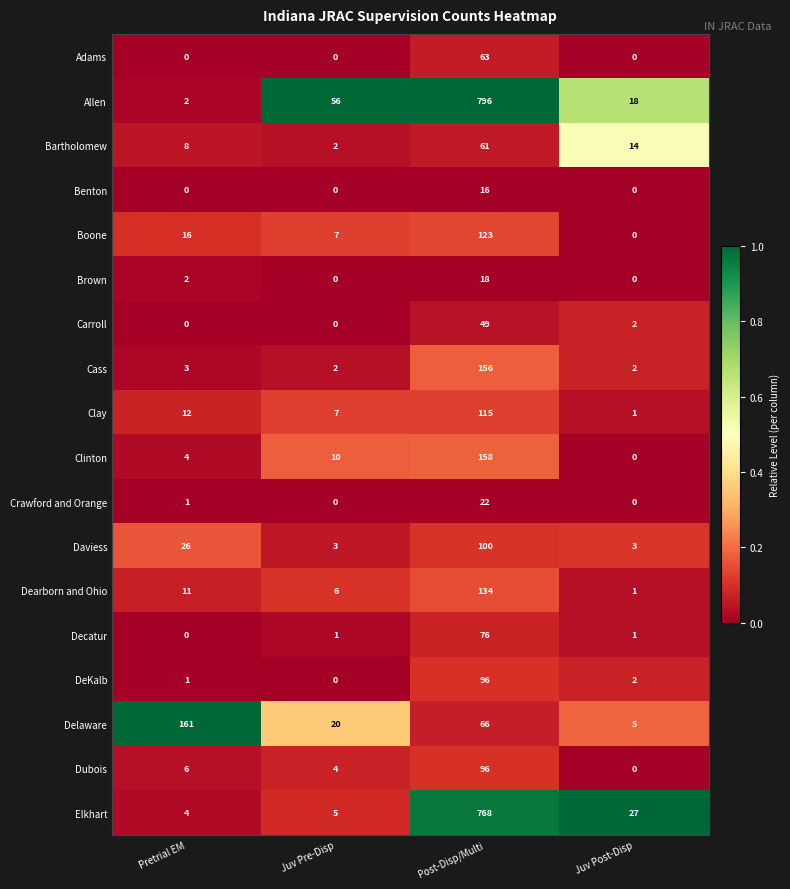

Is it true that Dubois equals 35 at Post-Disp/Multi?

False